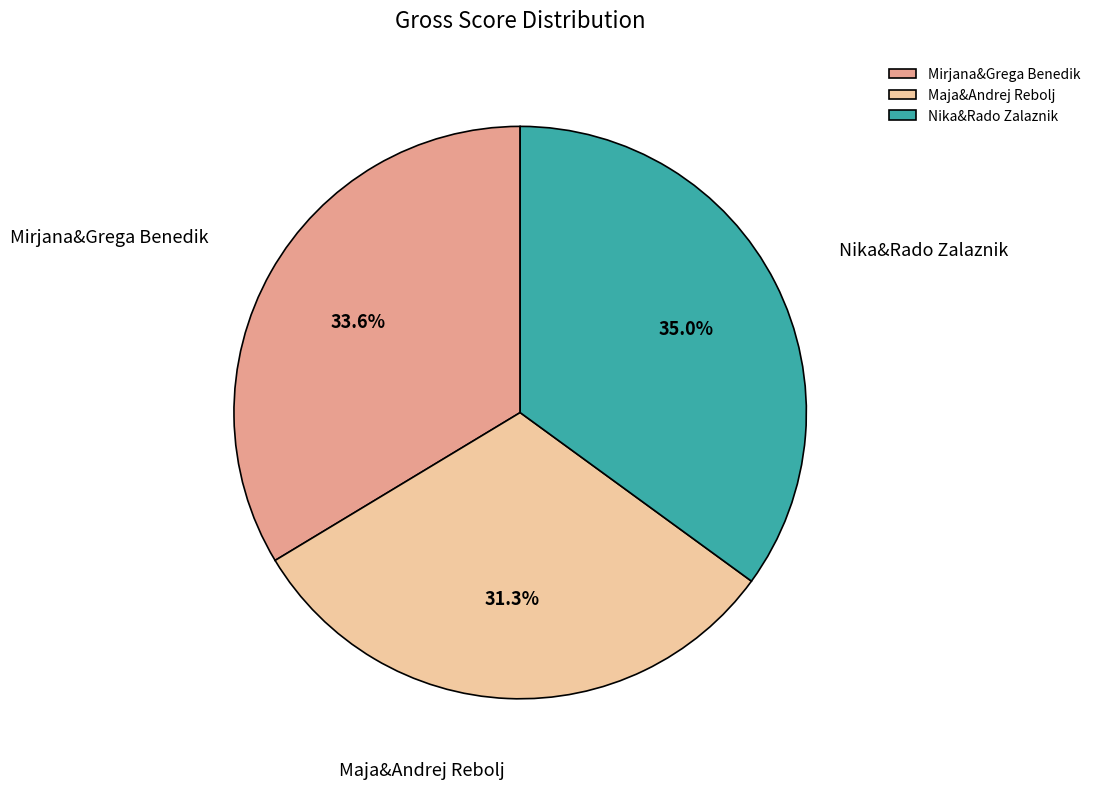

The Maja&Andrej Rebolj slice represents 41% of the pie. True or false?

False